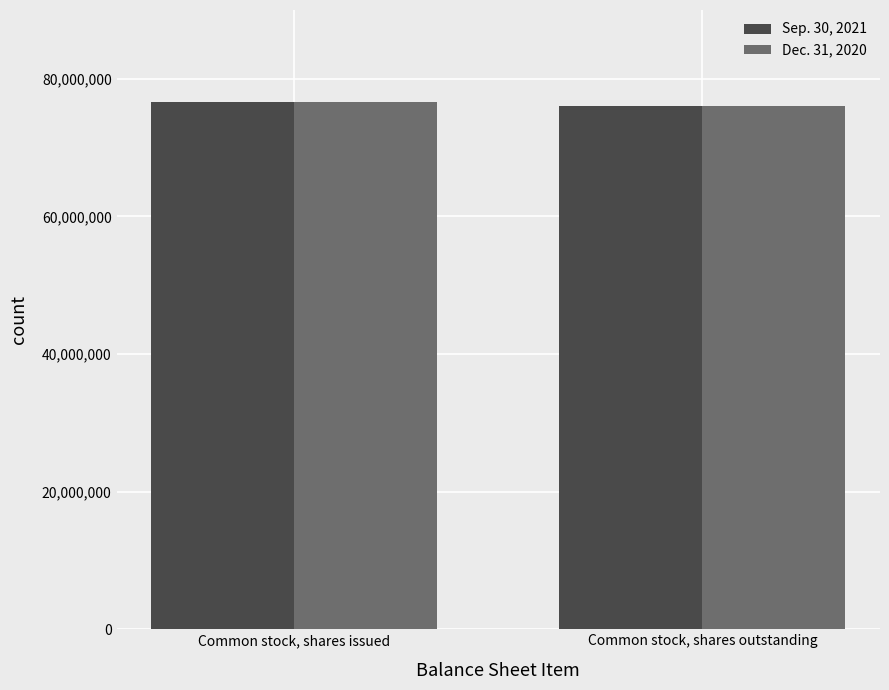

What position from the right is Common stock, shares outstanding?

1